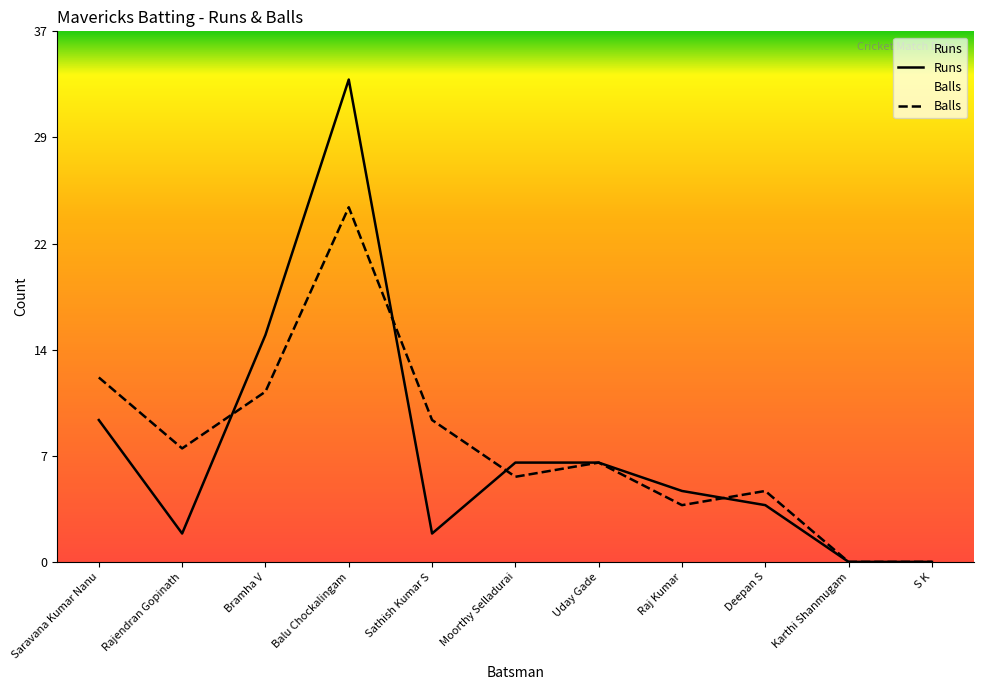

At which category is the sum across all series the highest?

Balu Chockalingam